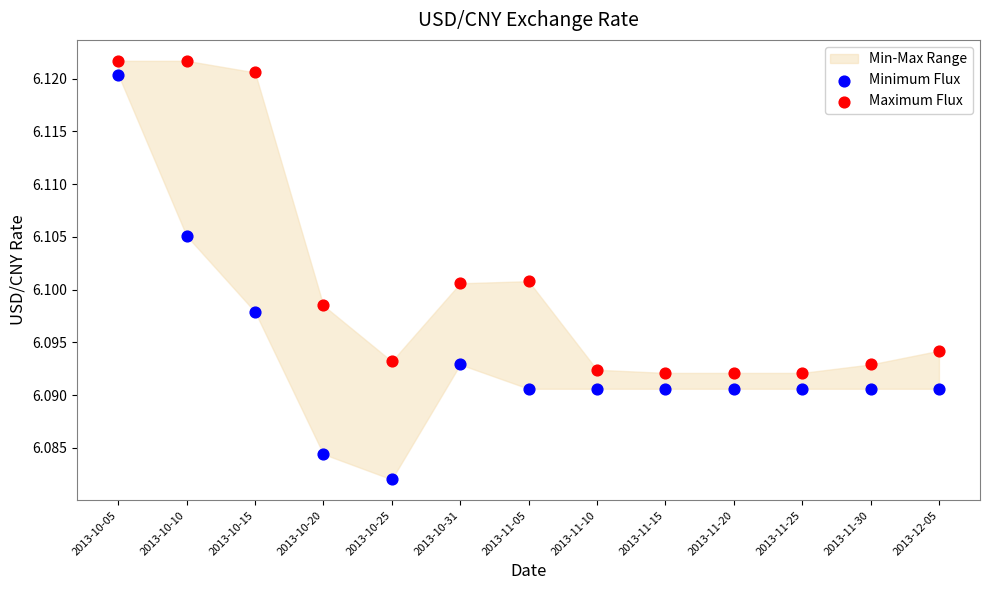

Which series reaches the minimum Y coordinate?

Minimum Flux